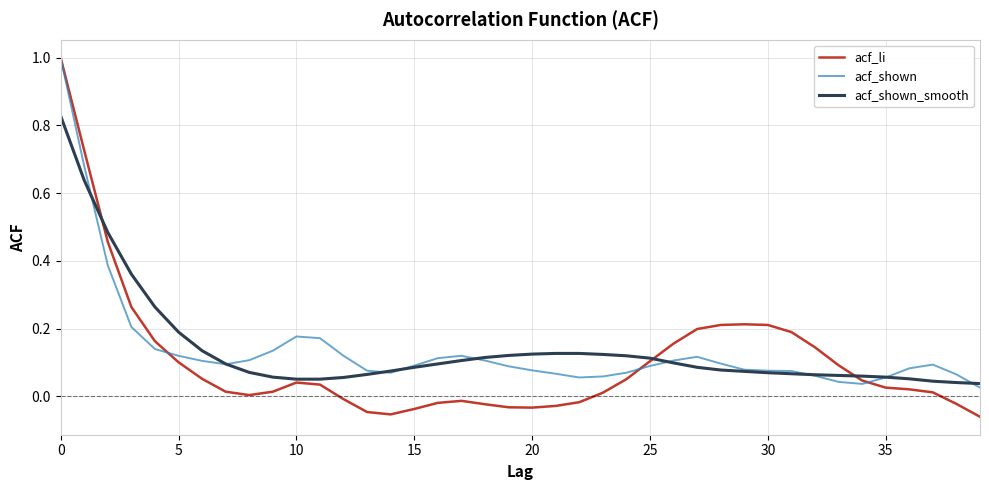

True or false: acf_li has more than 1 interior local peaks.

True